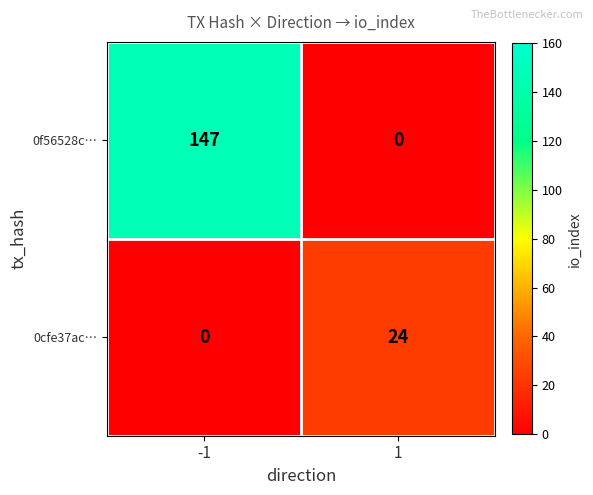

Which series changed the most between -1 and 1?

0f56528c…